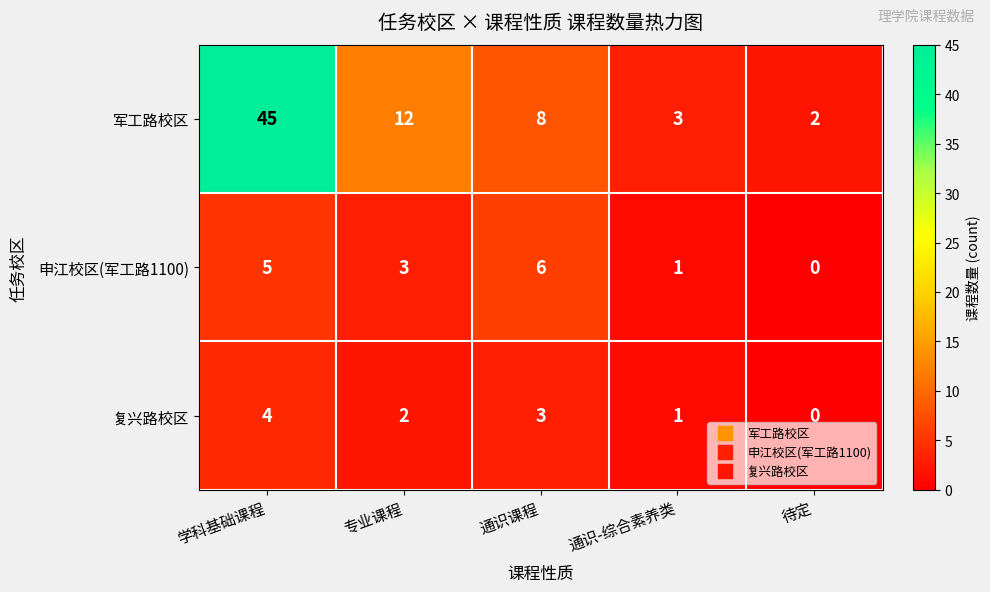

Reading left to right, what are all the values shown in this chart?

军工路校区: 45	12	8	3	2
申江校区(军工路1100): 5	3	6	1	0
复兴路校区: 4	2	3	1	0